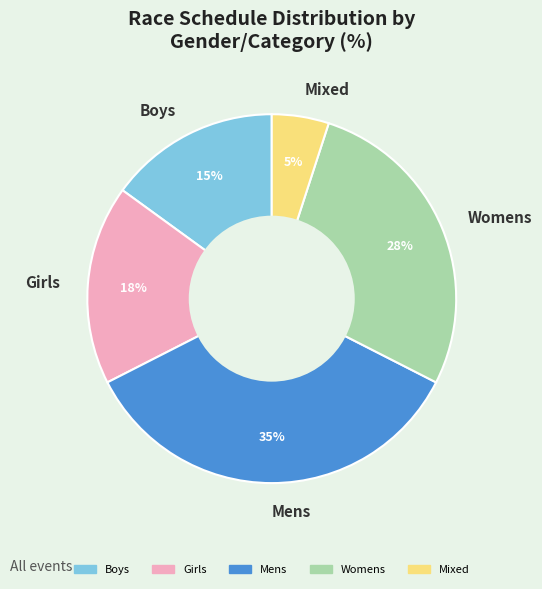

Approximately how many times larger is the value at Boys compared to Mixed?

3.0